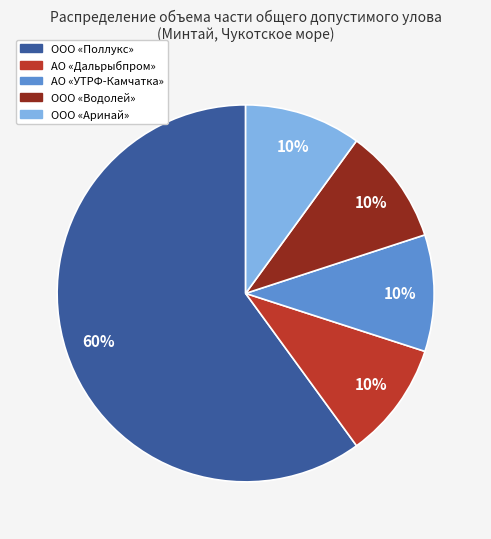

Which slice is the largest?

ООО «Поллукс»